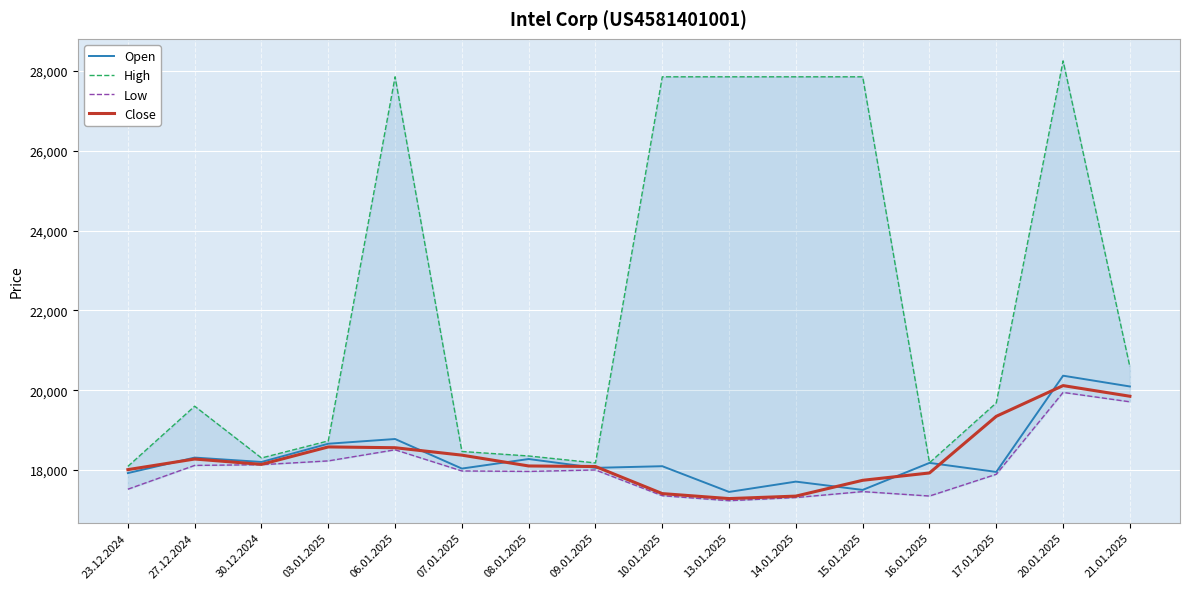

What is the difference between the highest and lowest values at 08.01.2025?

387